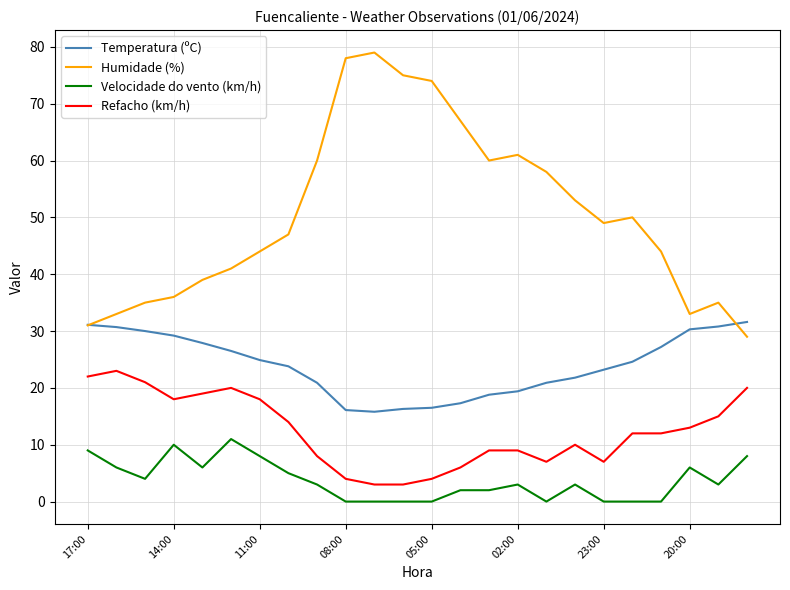

Which series has the largest total across all categories?

Humidade (%)